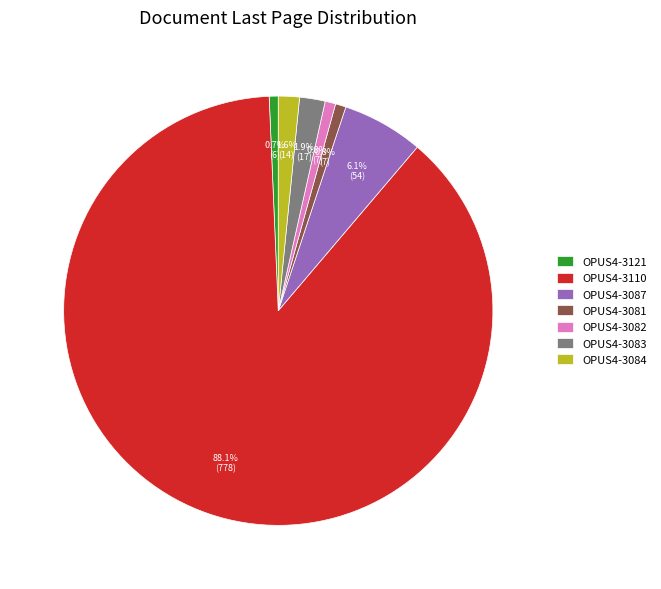

Which category has the biggest portion of the pie?

OPUS4-3110